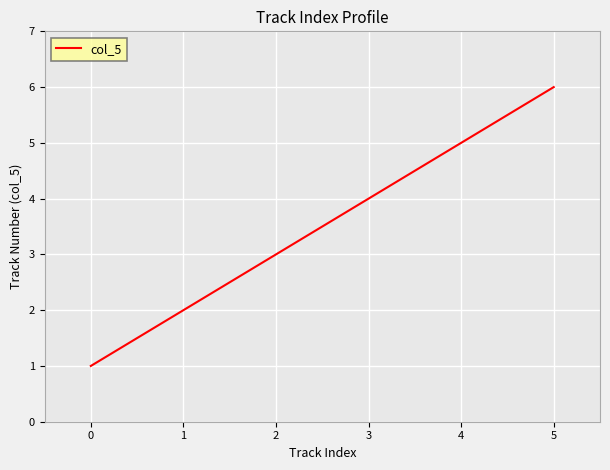

How many categories are shown in the chart?

6